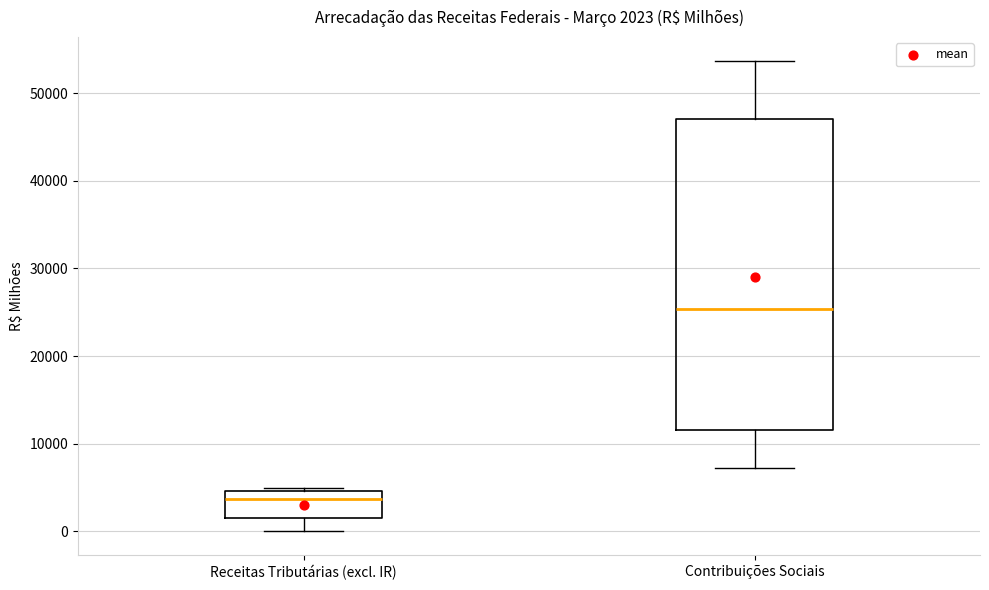

Which box has the highest median line?

Contribuições Sociais